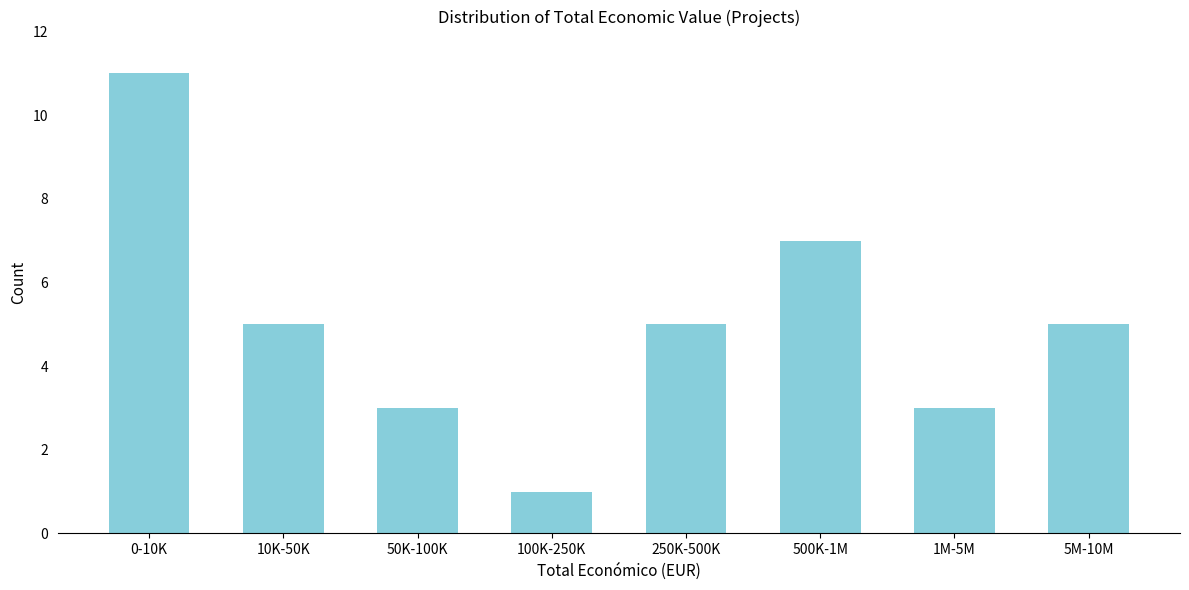

Reading left to right, what are all the values shown in this chart?

0-10K=11	10K-50K=5	50K-100K=3	100K-250K=1	250K-500K=5	500K-1M=7	1M-5M=3	5M-10M=5